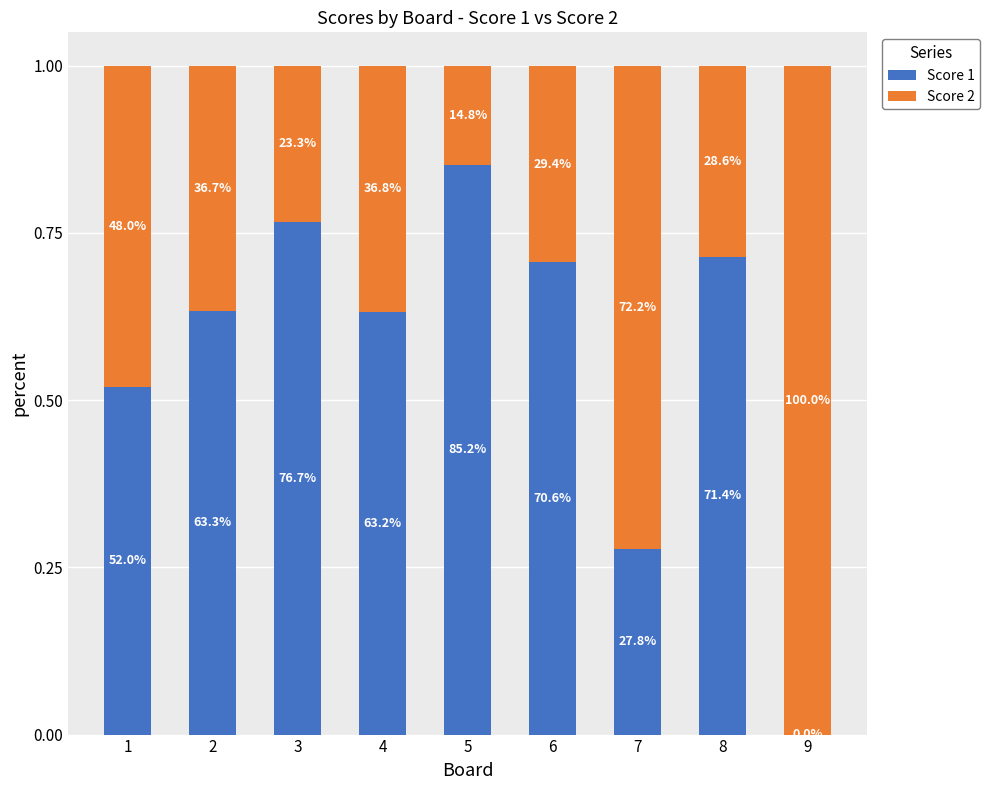

The value of Score 2 at 4 is 0.4. True or false?

True